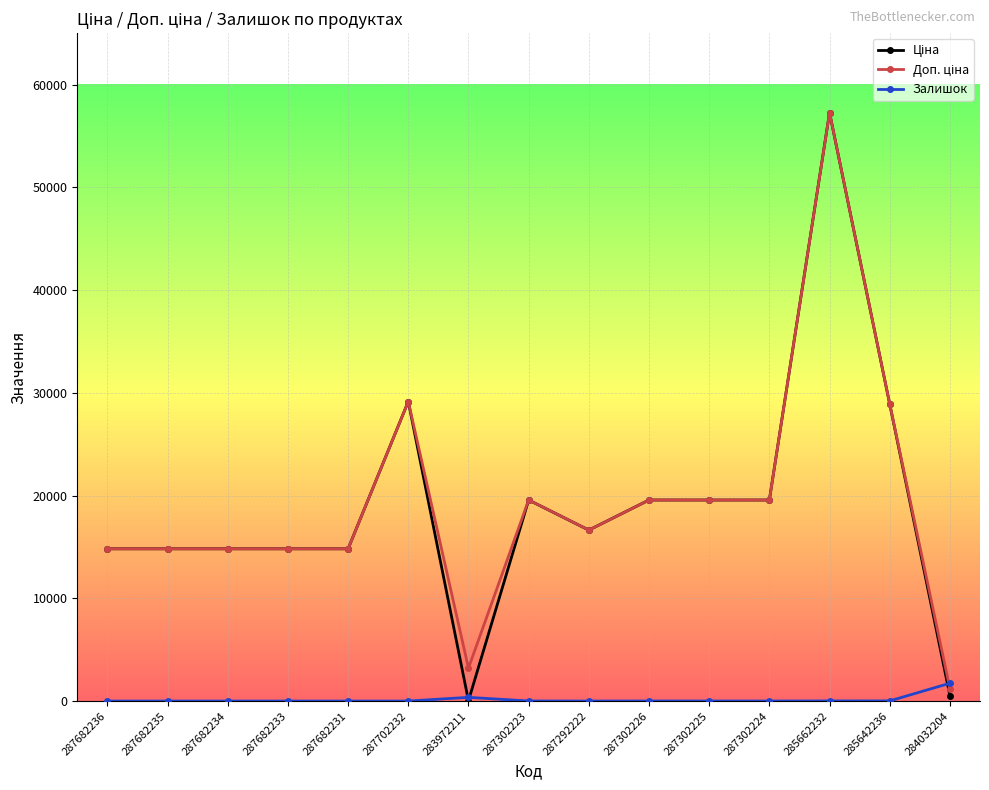

What is the maximum value for Залишок?

1734.0